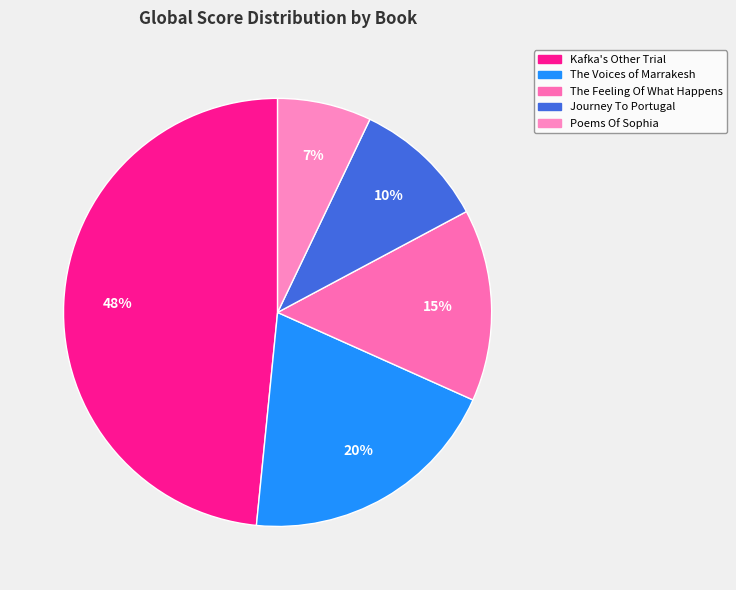

To the nearest percent, what is the average slice percentage?

20%